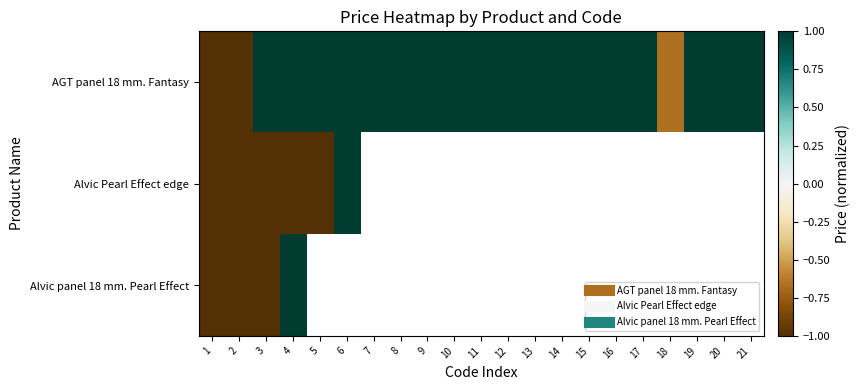

Which has a higher value, 3 or 8?

3